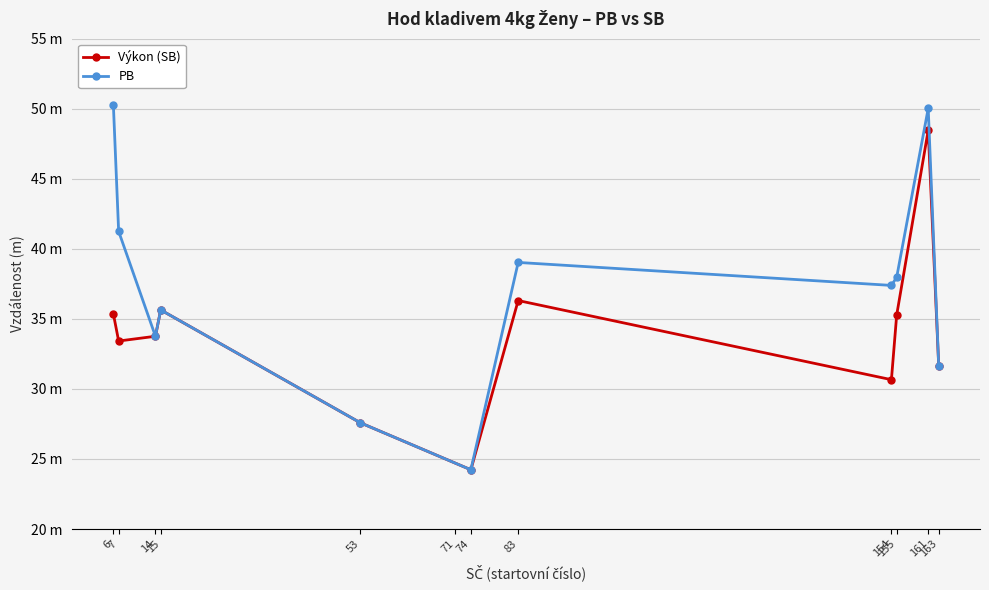

Which series has the widest spread of values?

PB